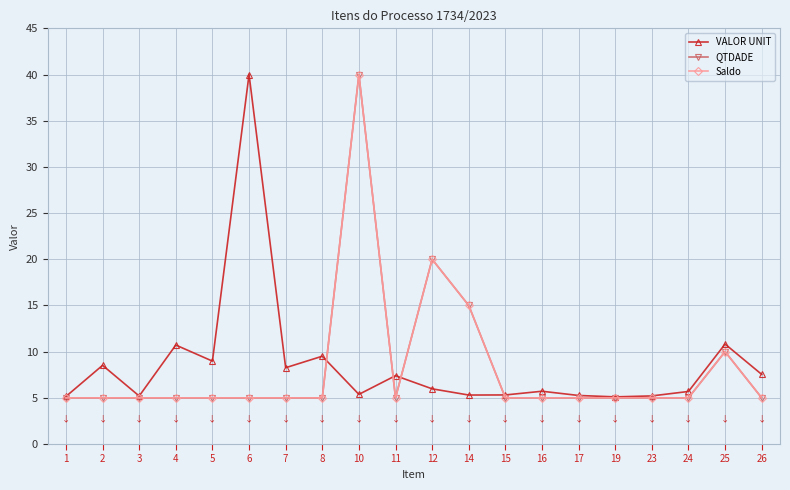

Does the chart have visible grid lines?

Yes